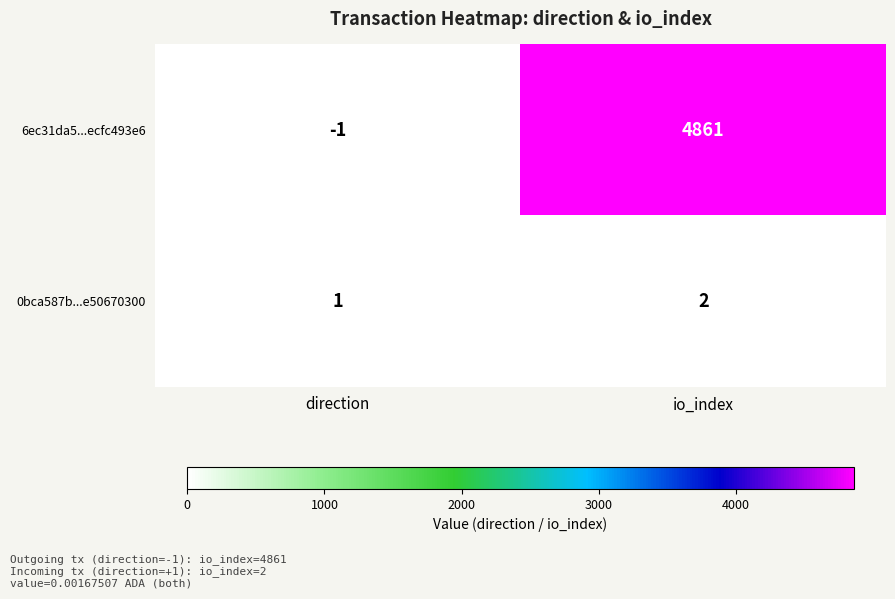

Which series has the largest range (max minus min)?

6ec31da5...ecfc493e6